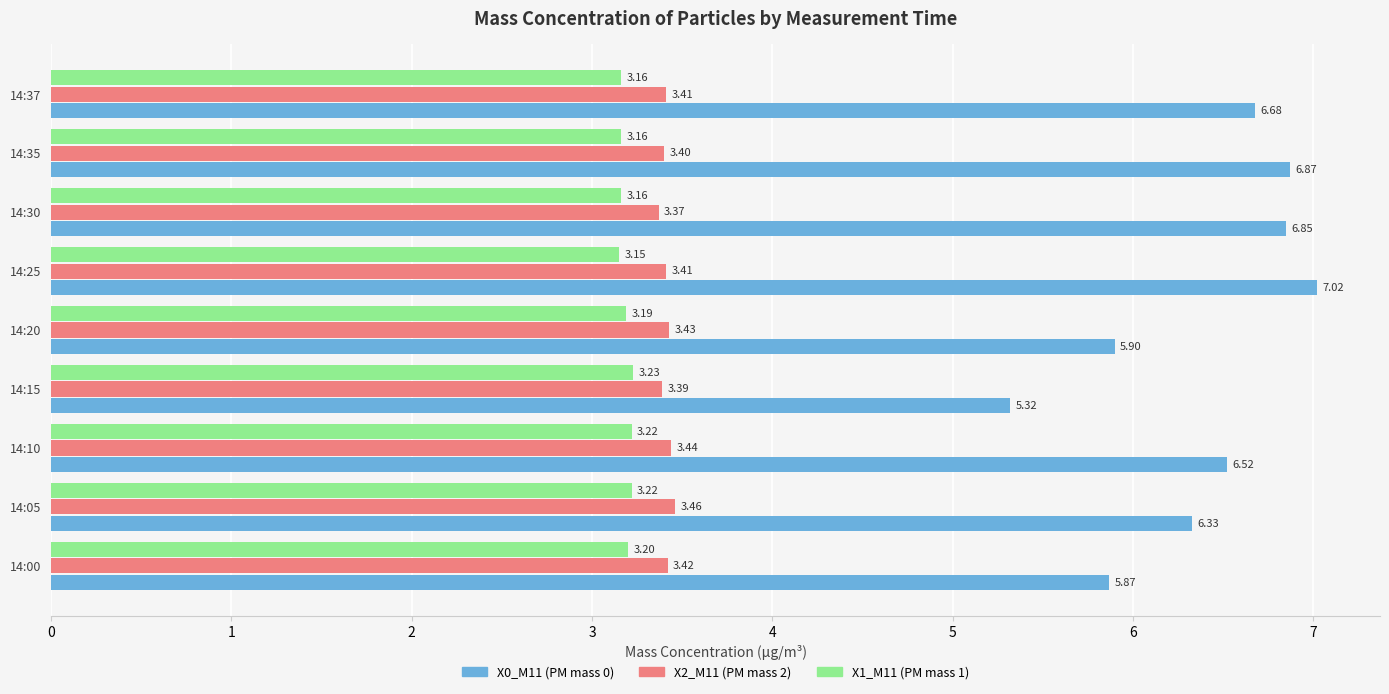

Rank the series by their maximum value, from lowest to highest.

X1_M11 (PM mass 1), X2_M11 (PM mass 2), X0_M11 (PM mass 0)